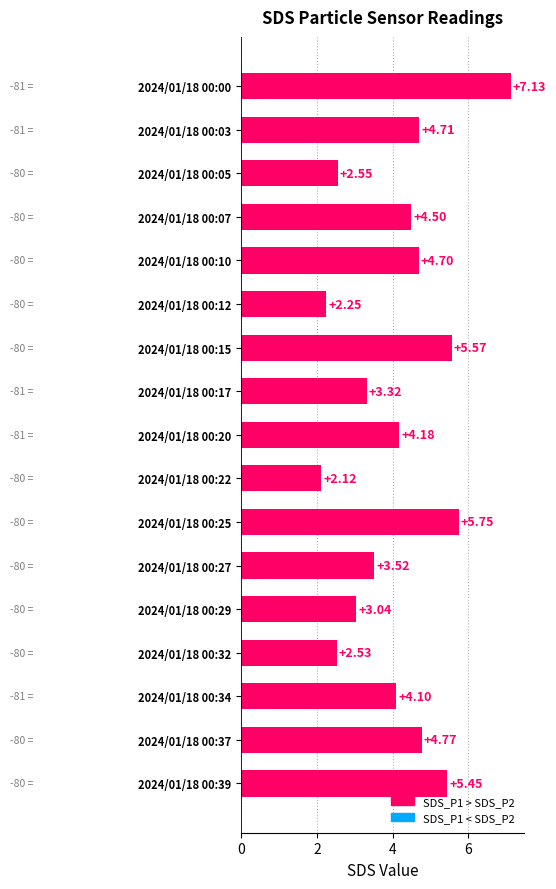

At which category does the chart reach its minimum across all series?

2024/01/18 00:22